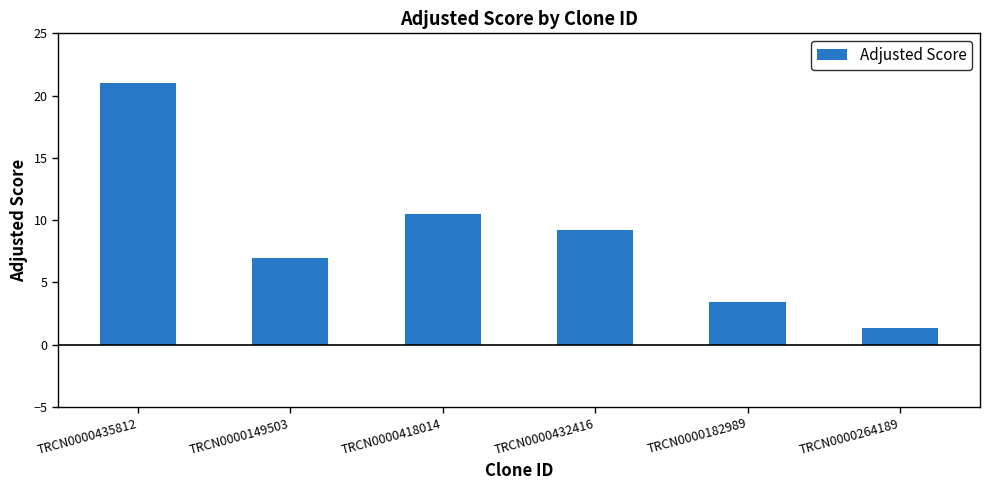

What is the change in value from TRCN0000435812 to TRCN0000432416?

-11.8